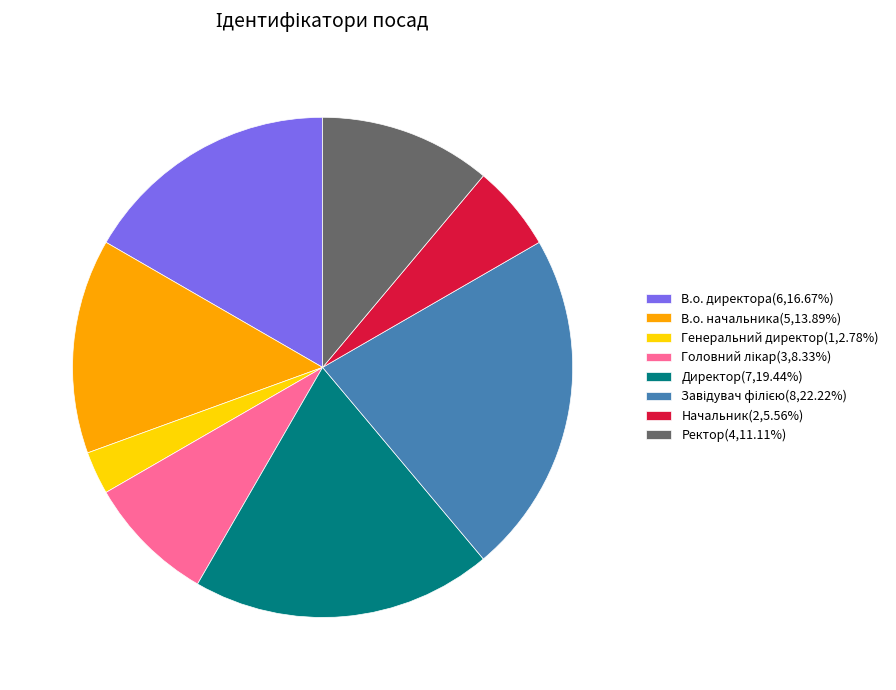

Does Генеральний директор(1,2.78%) account for over 50% of the chart?

No